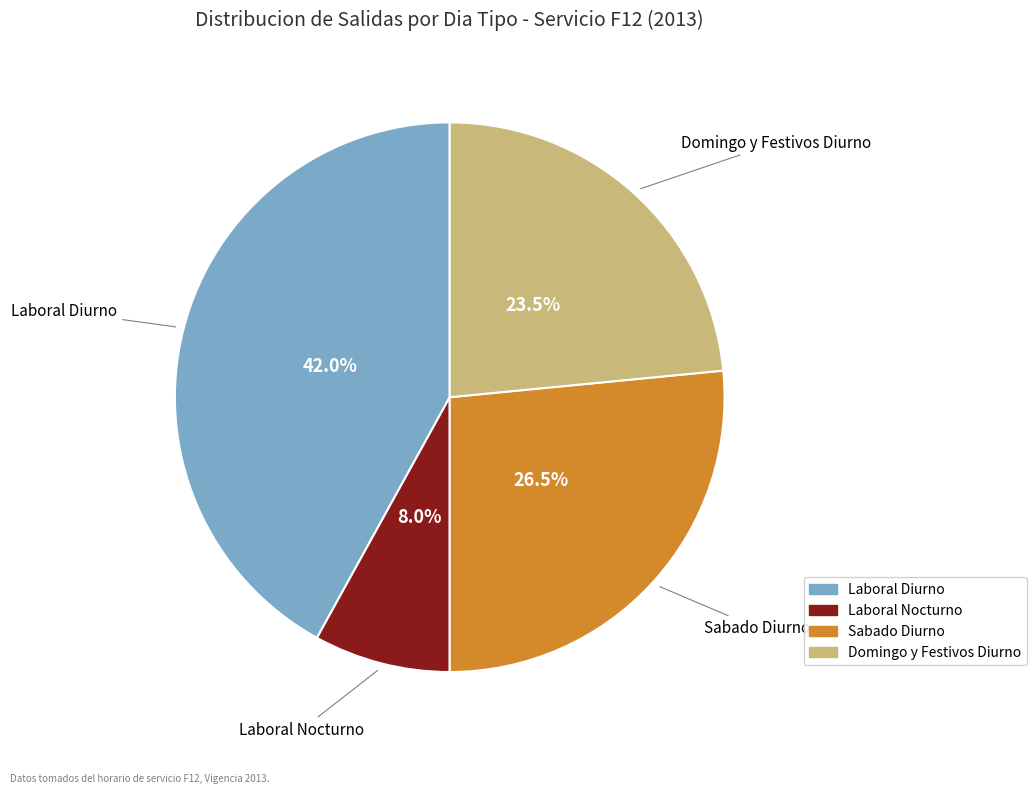

Is Domingo y Festivos Diurno the majority of the pie?

No